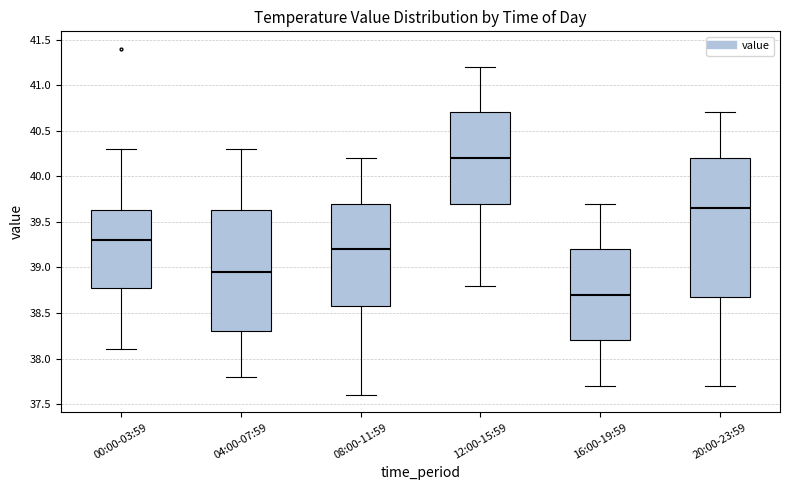

Comparing the boxes themselves (not the whiskers), which one is the tallest?

20:00-23:59